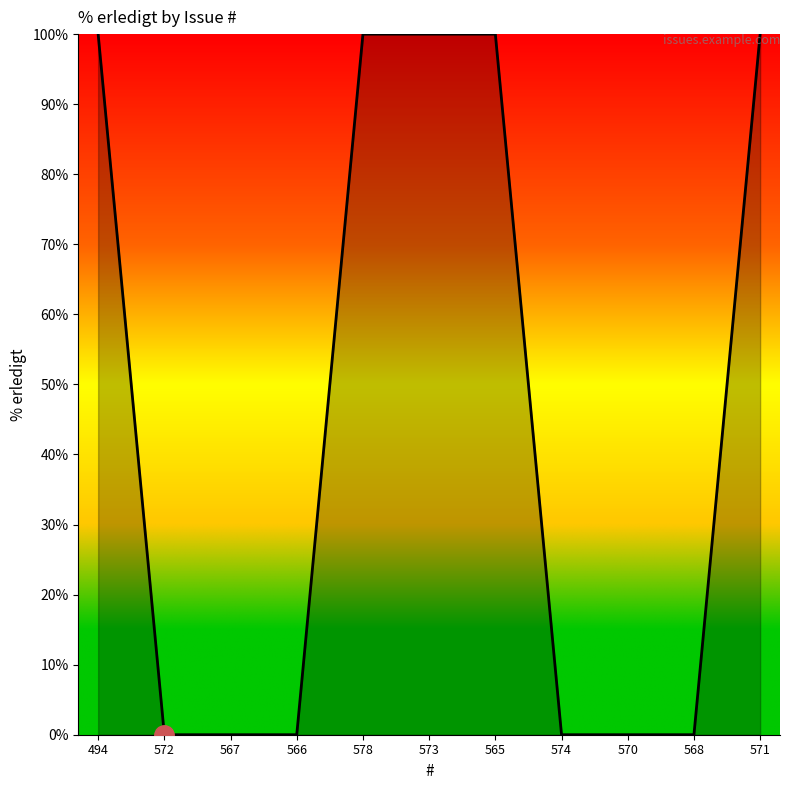

What is the difference between the values at 565 and 572?

100